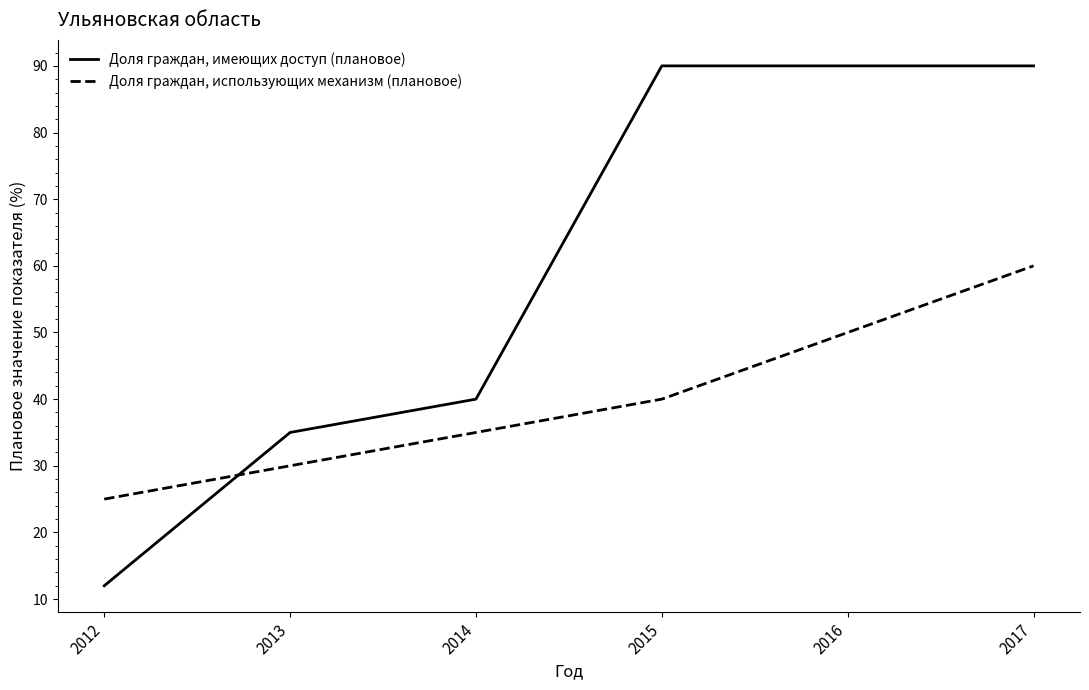

Rank the series by their average value, from highest to lowest.

Доля граждан, имеющих доступ (плановое), Доля граждан, использующих механизм (плановое)